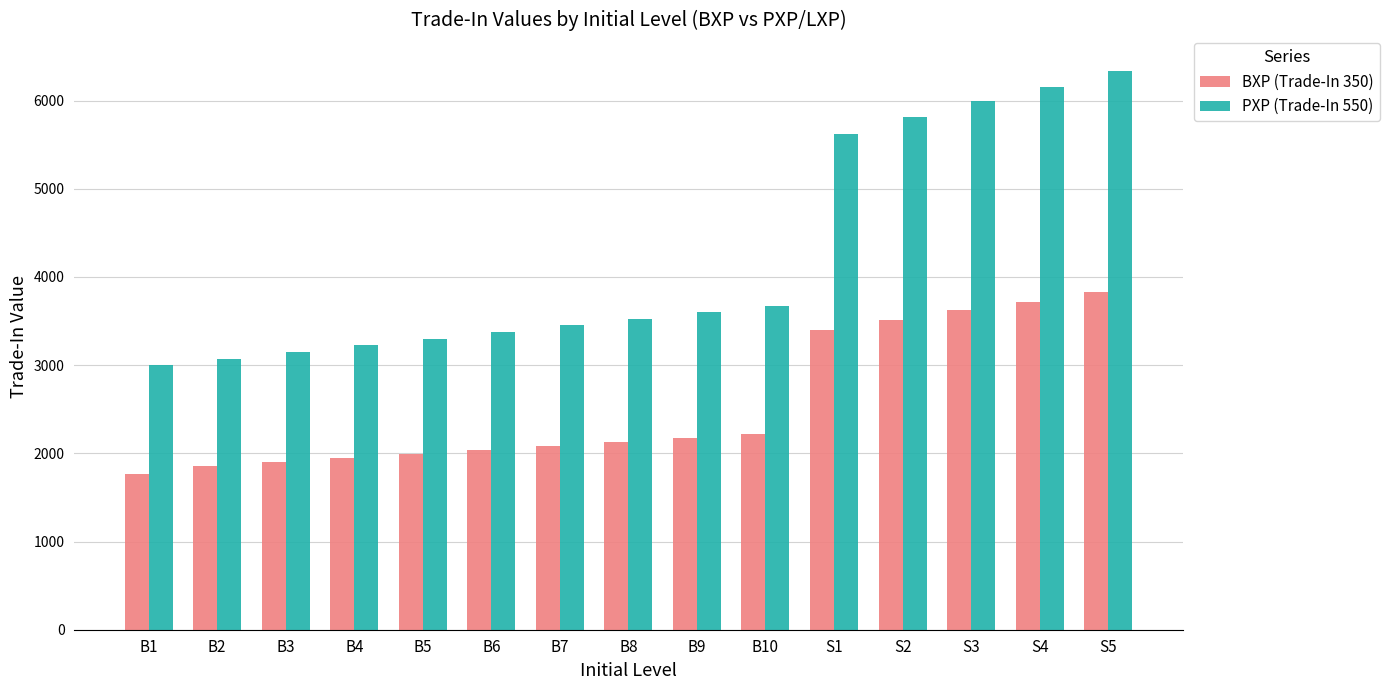

What is the difference between the maximum and minimum values in the PXP (Trade-In 550) series?

3337.5